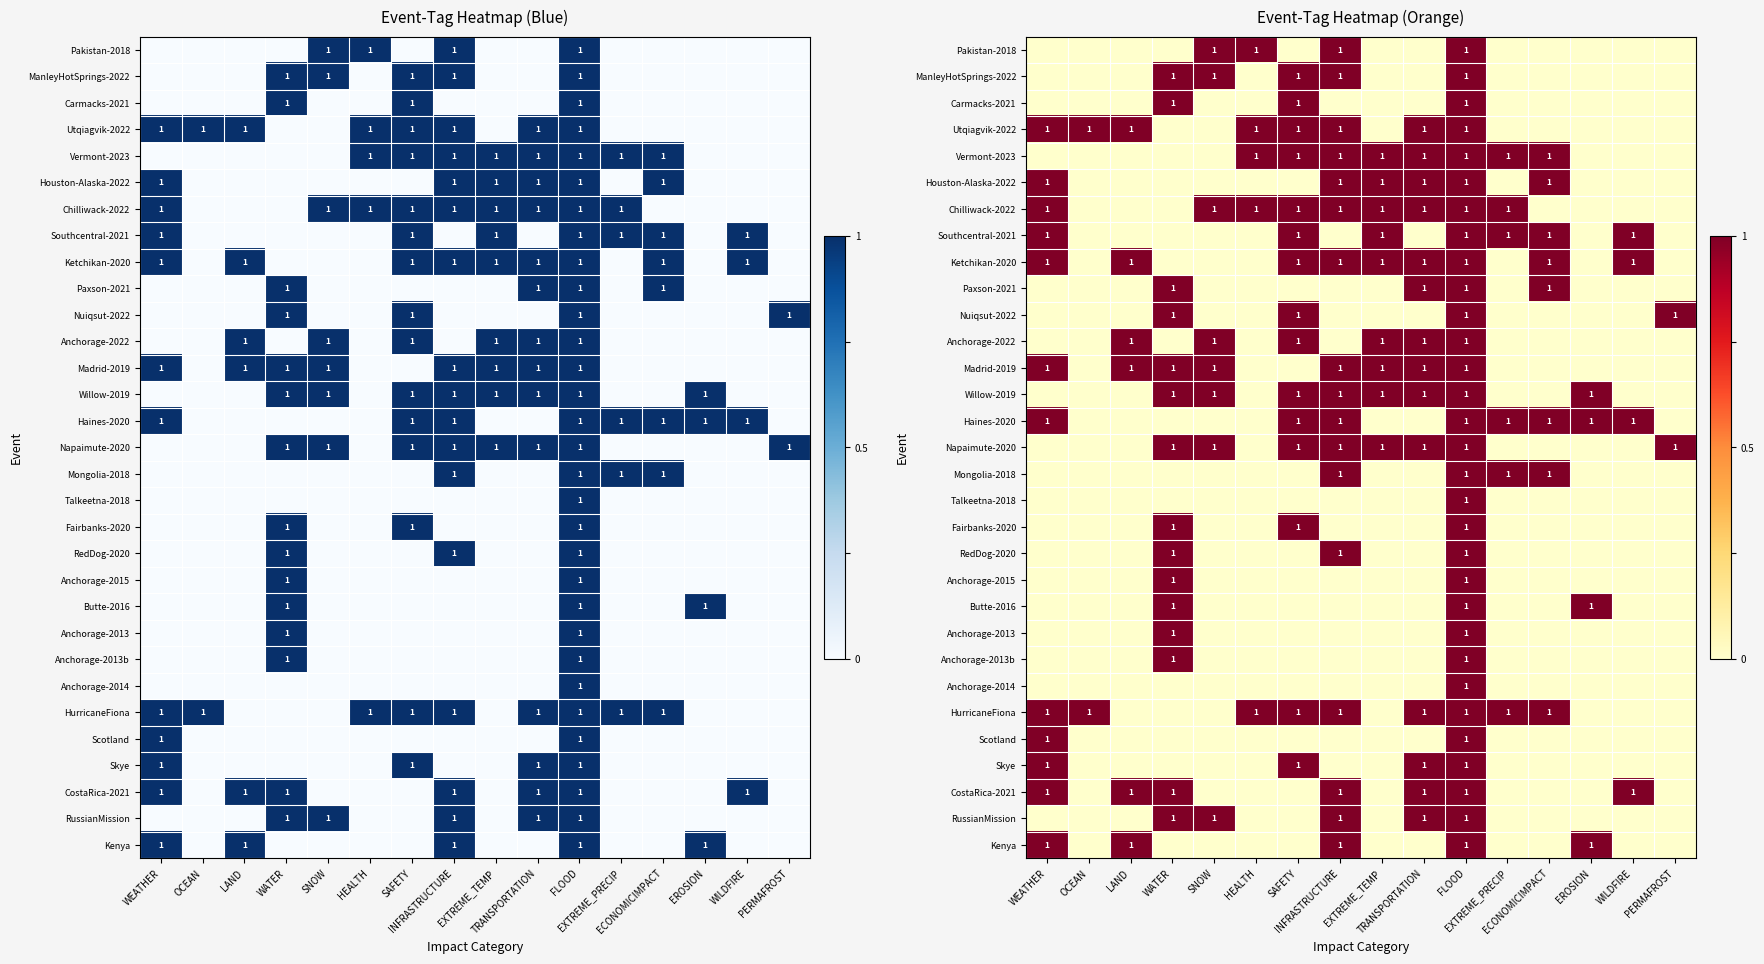

What is the maximum value shown in the chart?

1